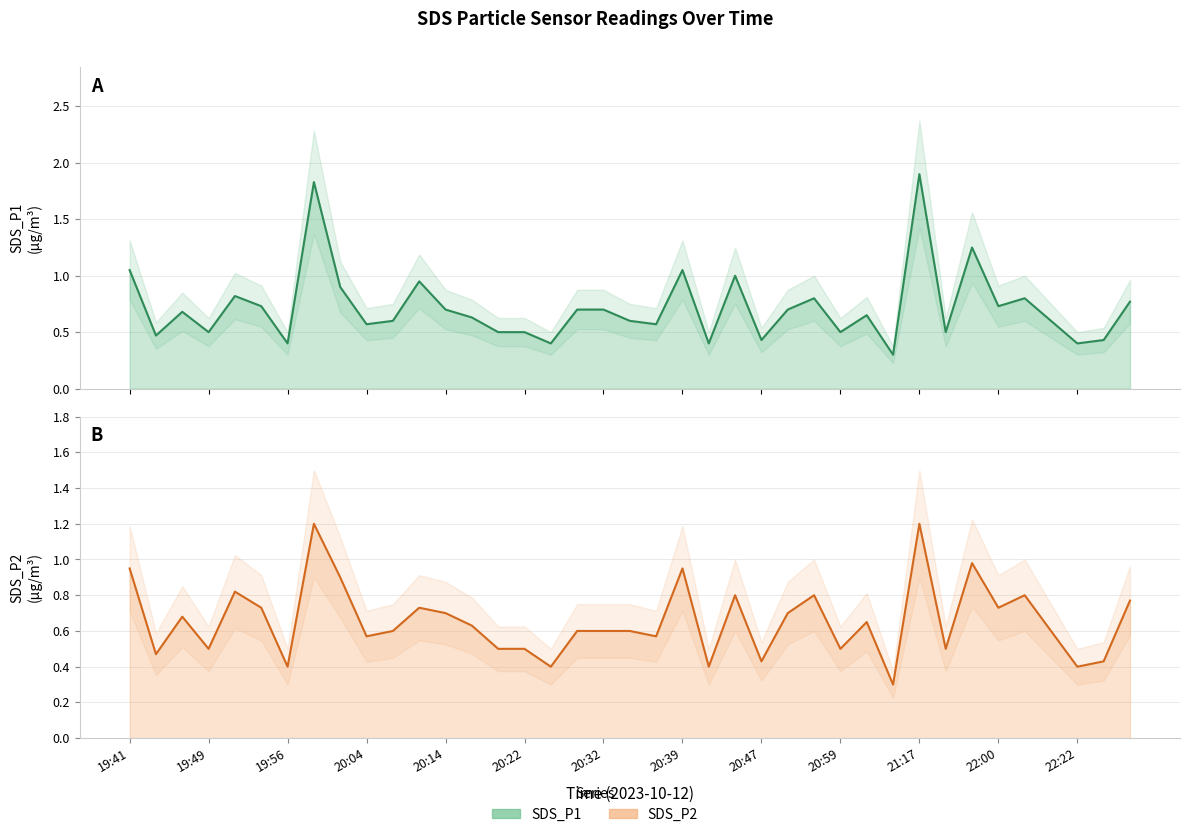

Reading left to right, list all the values displayed in this chart.

SDS_P1: 1.1	0.5	0.7	0.5	0.8	0.7	0.4	1.8	0.9	0.6	0.6	0.9	0.7	0.6	0.5	0.5	0.4	0.7	0.7	0.6	0.6	1.1	0.4	1.0	0.4	0.7	0.8	0.5	0.7	0.3	1.9	0.5	1.2	0.7	0.8	0.6	0.4	0.4	0.8
SDS_P2: 0.9	0.5	0.7	0.5	0.8	0.7	0.4	1.2	0.9	0.6	0.6	0.7	0.7	0.6	0.5	0.5	0.4	0.6	0.6	0.6	0.6	0.9	0.4	0.8	0.4	0.7	0.8	0.5	0.7	0.3	1.2	0.5	1.0	0.7	0.8	0.6	0.4	0.4	0.8